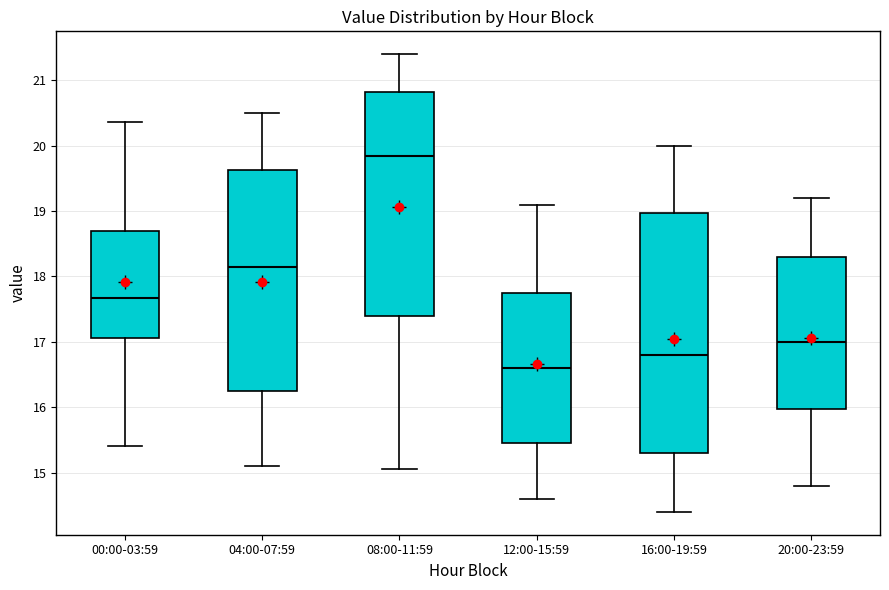

Which box's median line is the lowest?

12:00-15:59